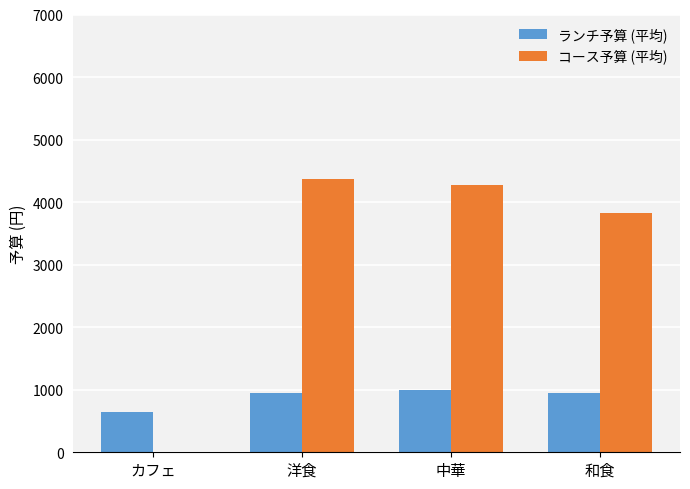

What is the sum of all コース予算 (平均) values?

12466